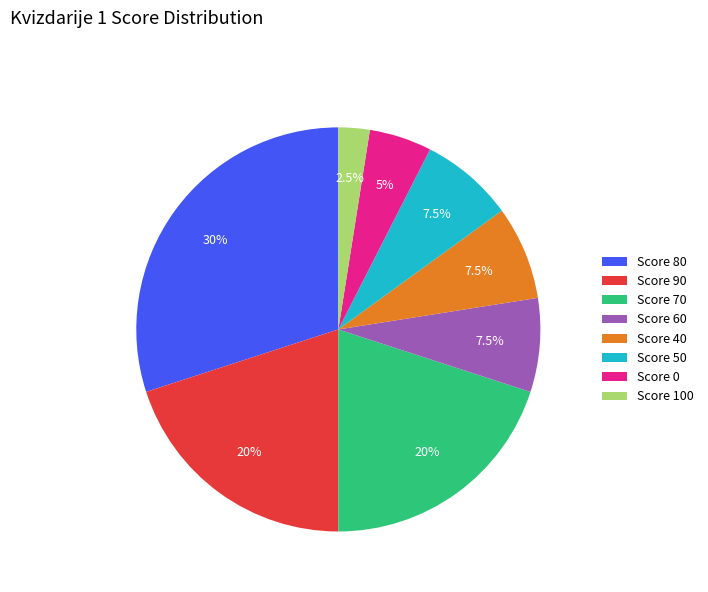

Approximately how many times larger is the value at Score 80 compared to Score 100?

12.0